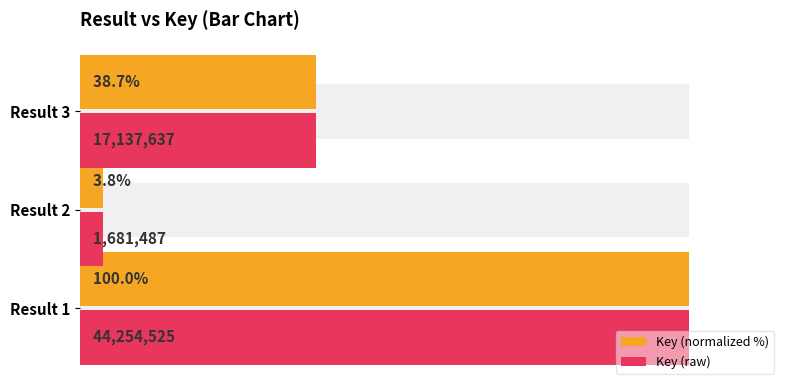

What is the difference between the maximum and minimum values in the Key (normalized %) series?

96.2